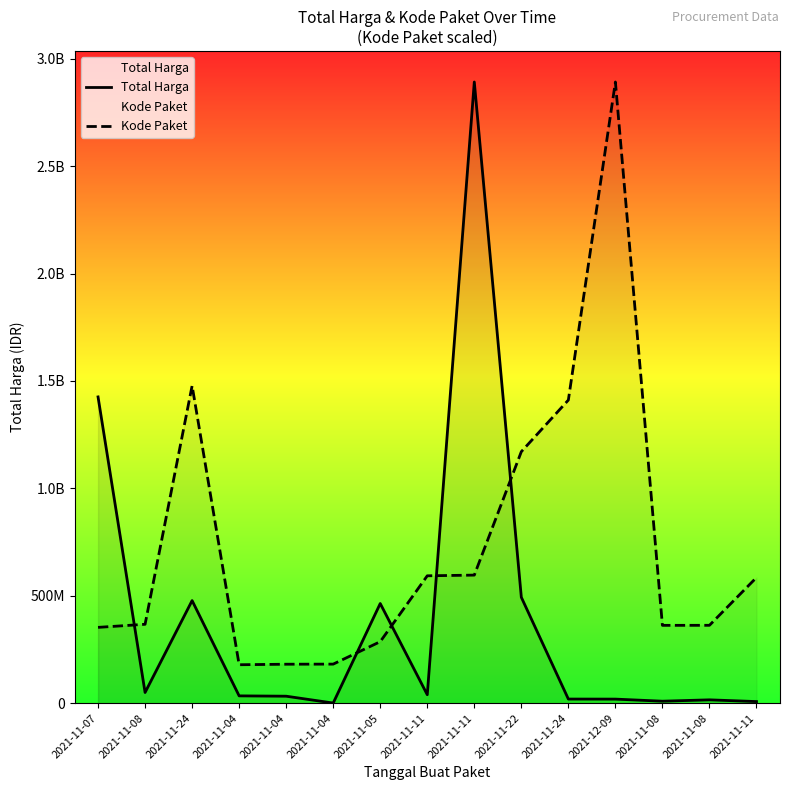

What is the label of the 12th point from the right?

2021-11-04